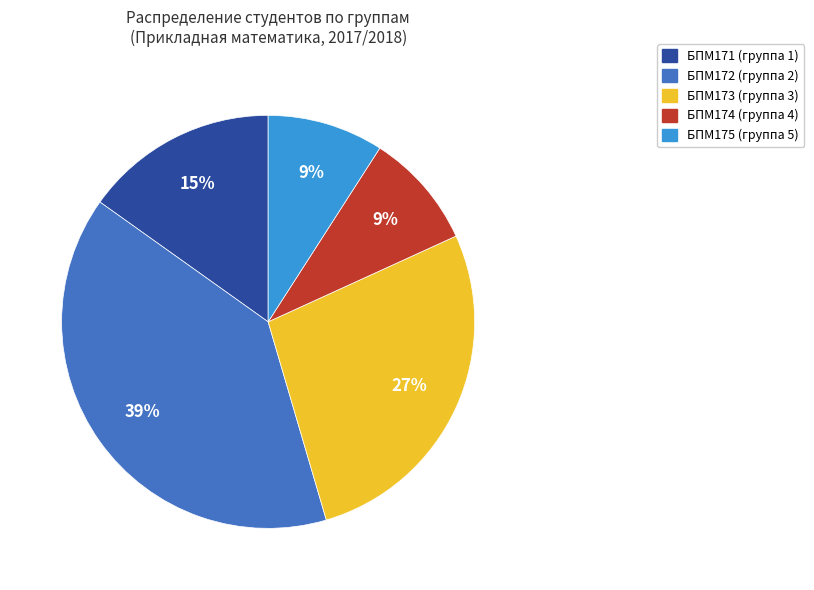

To the nearest percent, what is the average slice percentage?

20%